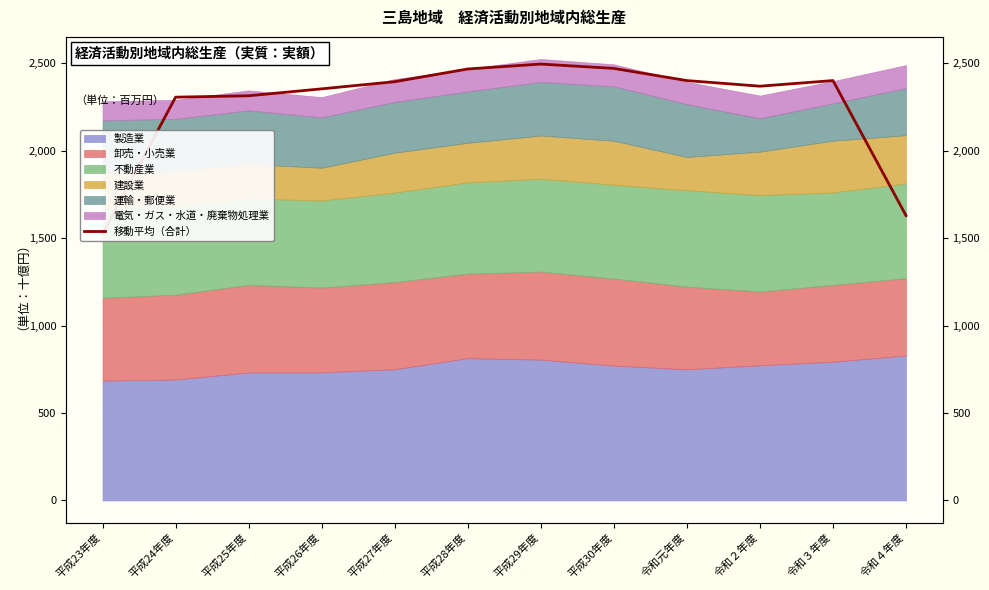

What is the maximum value shown in the chart?

2495011.0